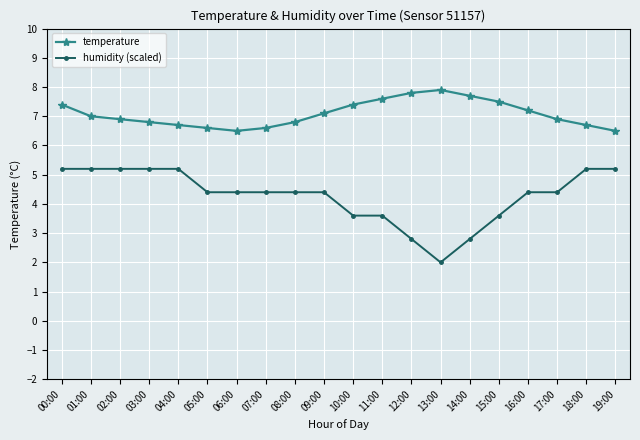

What is the label of the 8th point from the left?

07:00